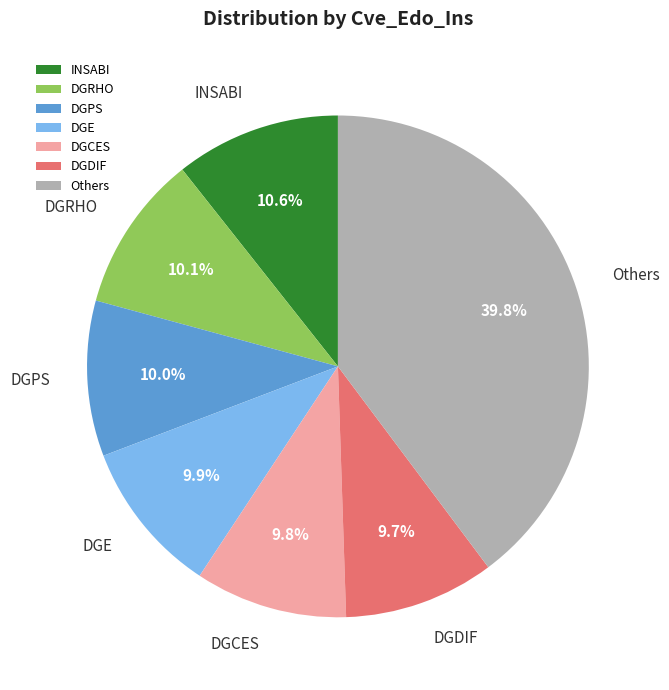

Does DGPS represent more than half of the total?

No